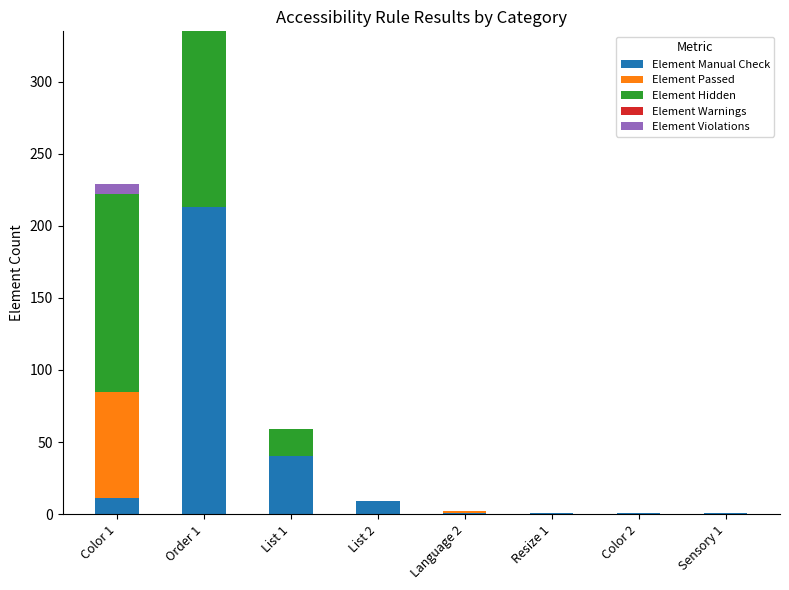

How many data points does each series have?

8